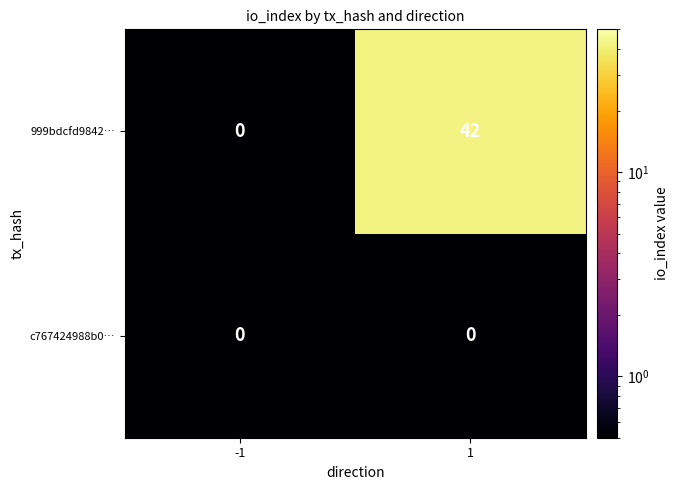

What is the greatest value displayed?

42